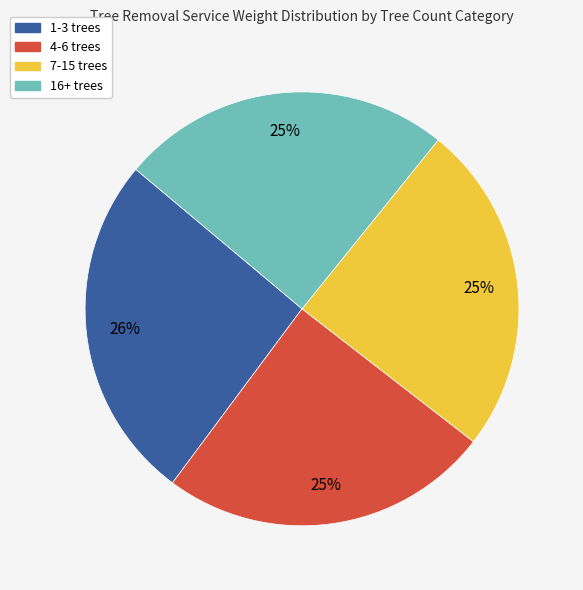

Does any single category account for the majority?

No